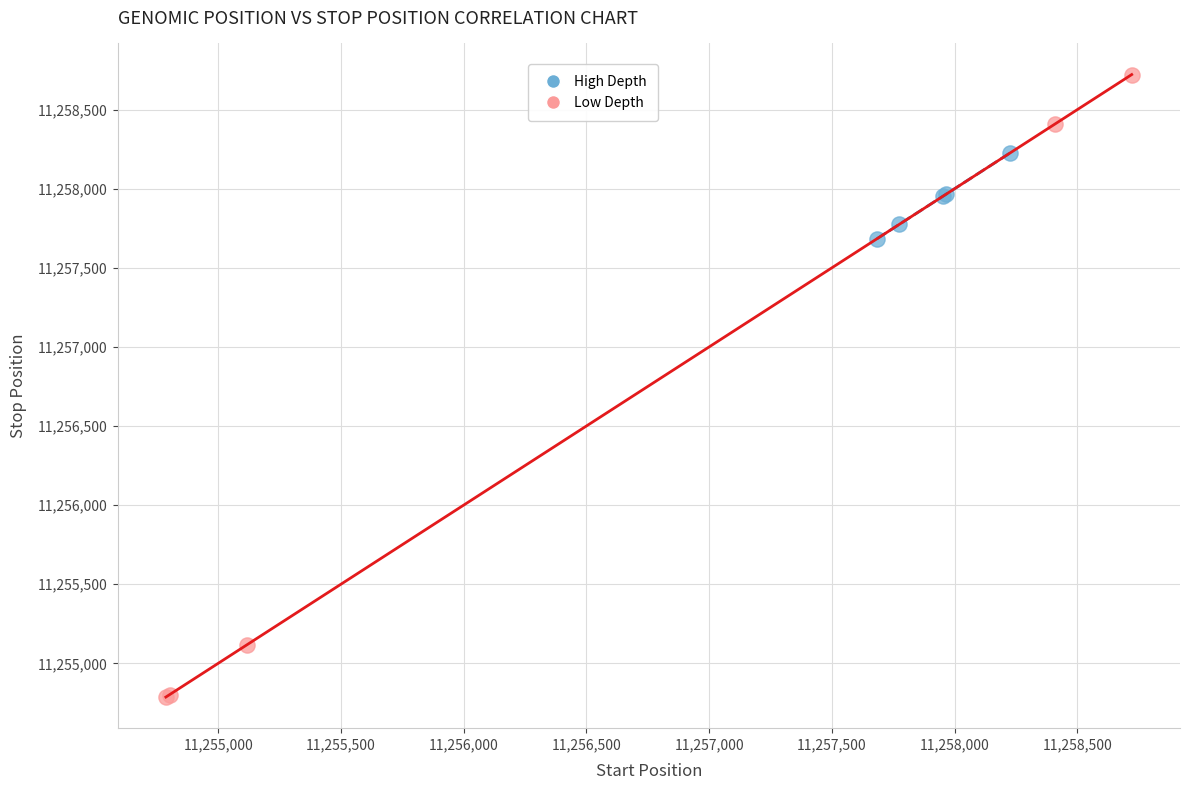

Which series reaches the minimum Y coordinate?

Low Depth